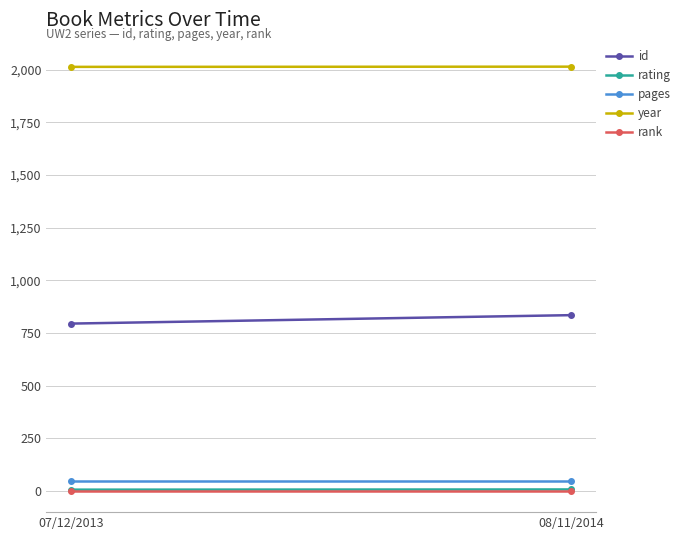

What is the maximum value for rank?

1